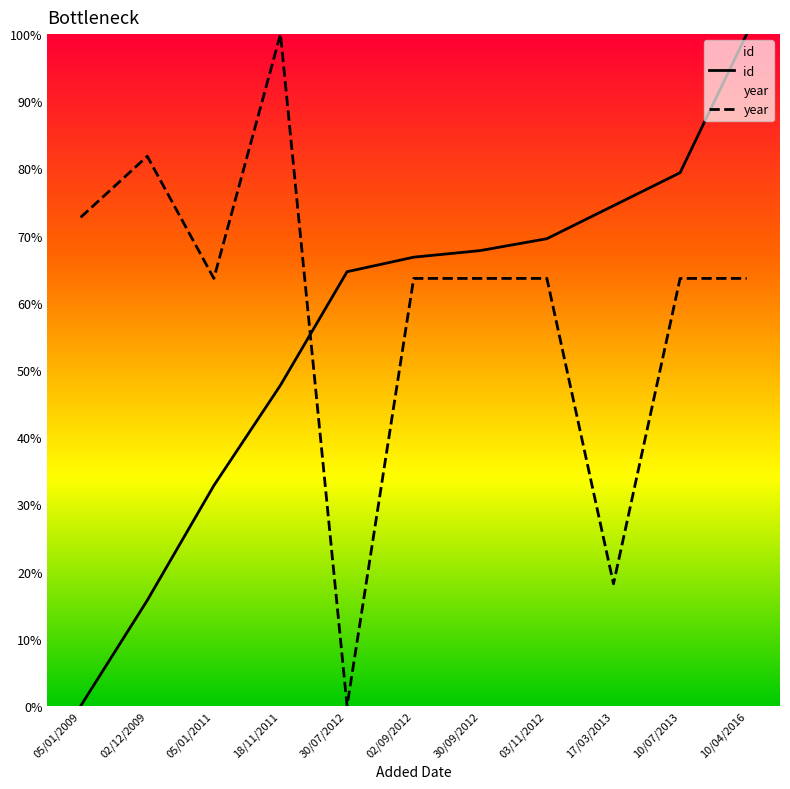

What are all the series names shown in the legend?

id, year